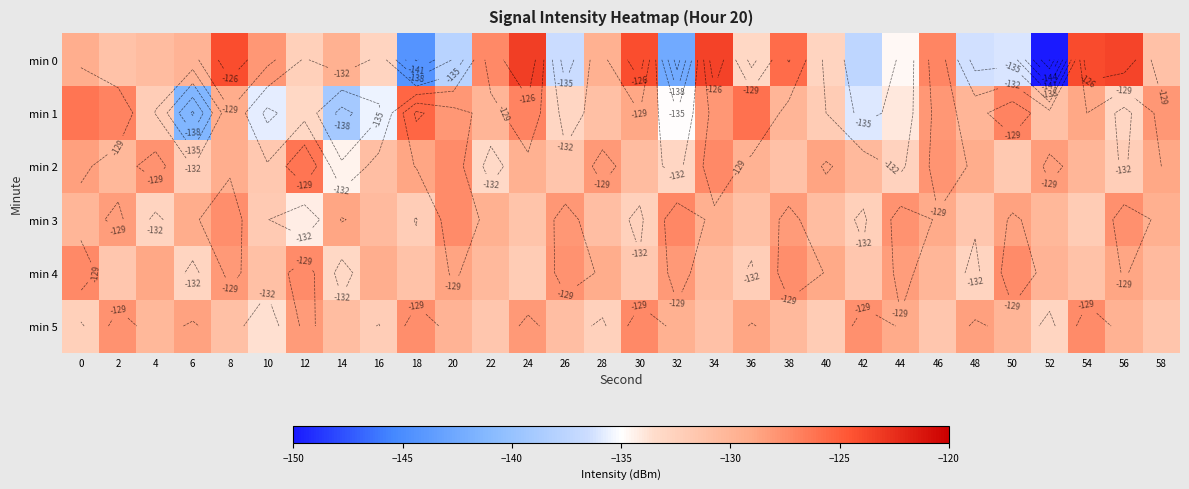

What is the sum of the min 5 values at 22 and 12?

-259.8